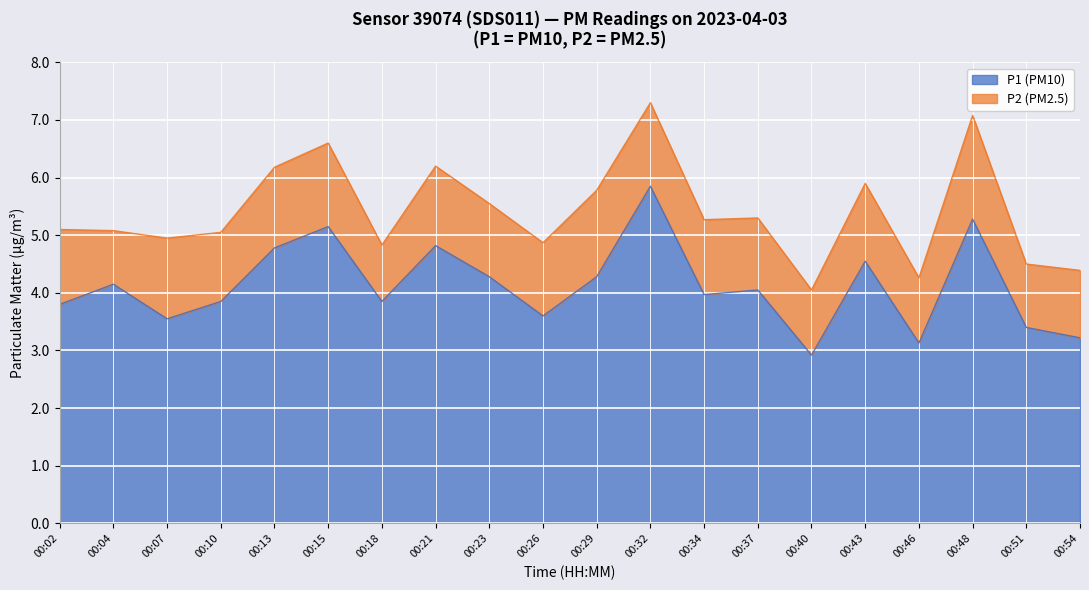

Which has a higher value, 00:32 or 00:40?

00:32